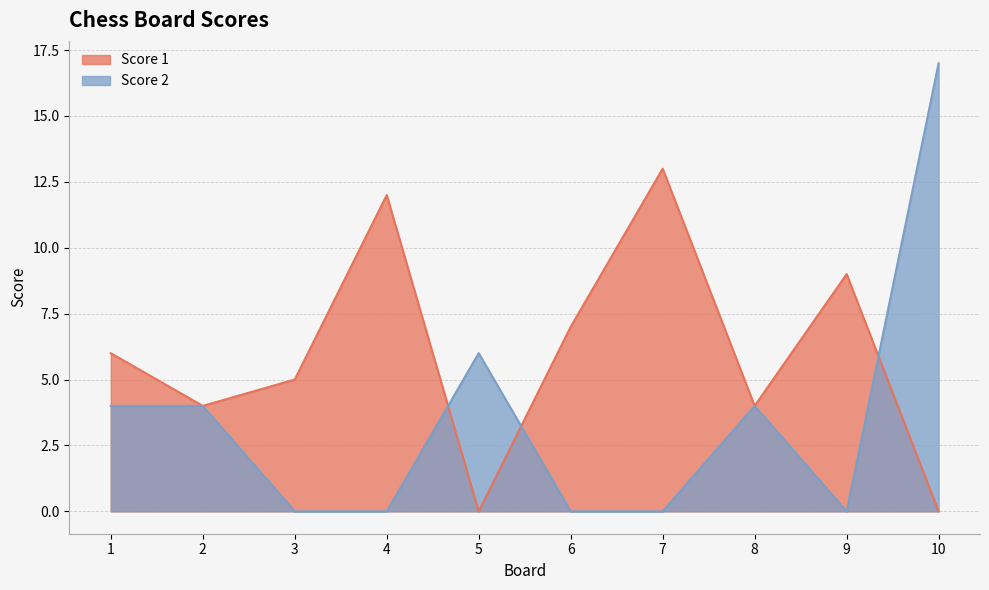

What is the approximate value of Score 1 at 1, to the nearest 5?

5